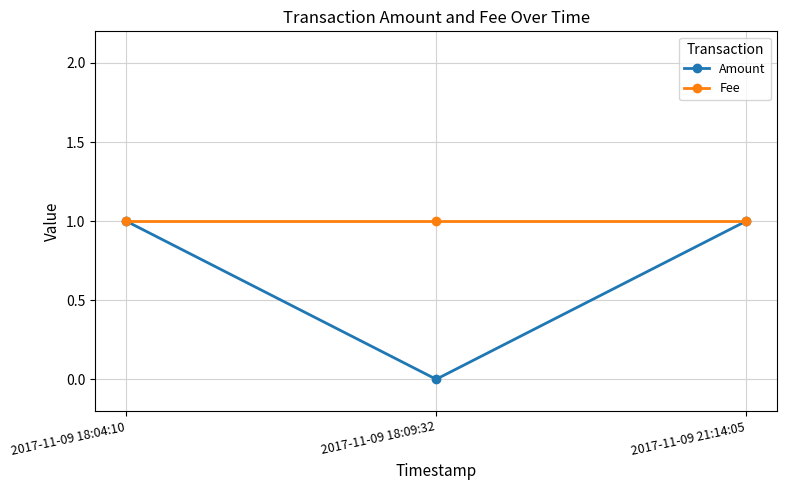

List the series in order of their overall mean, lowest first.

Amount, Fee